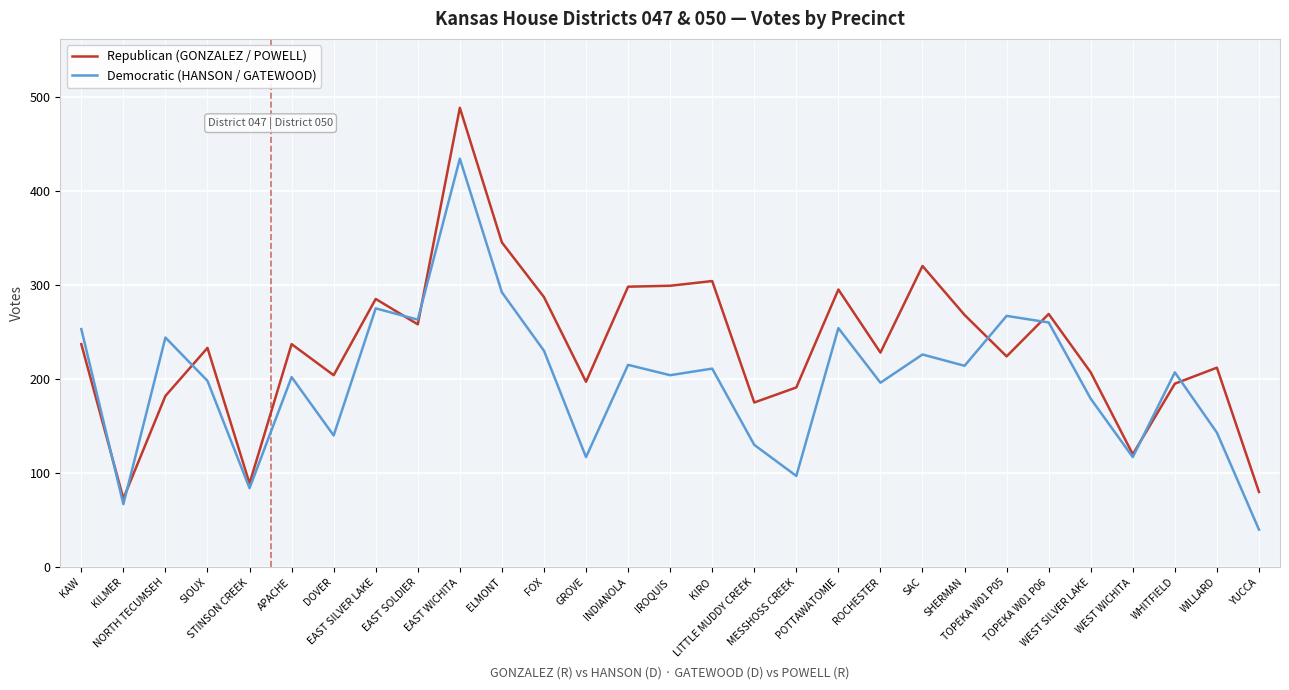

Is it true that Republican (GONZALEZ / POWELL) equals 102 at WEST SILVER LAKE?

False